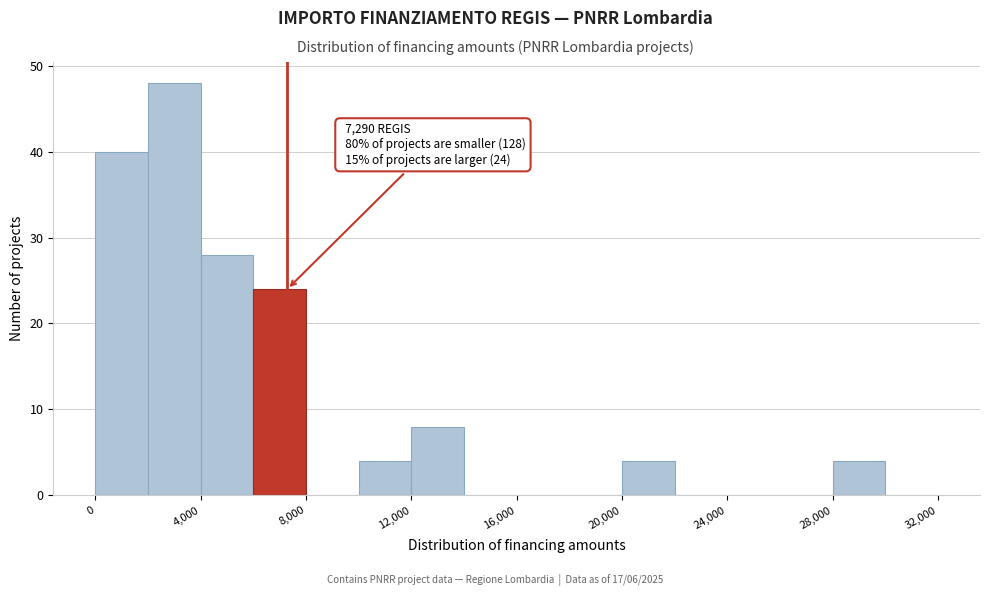

Over which range of the x-axis is the bar tallest?

2000 to 4000